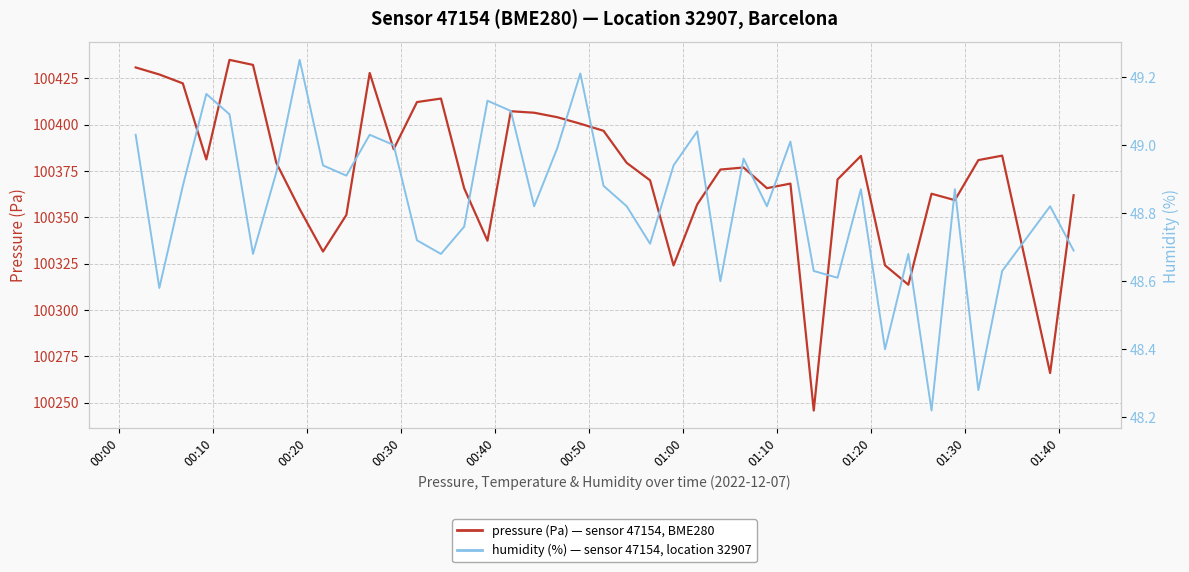

How many series are shown in this chart?

2